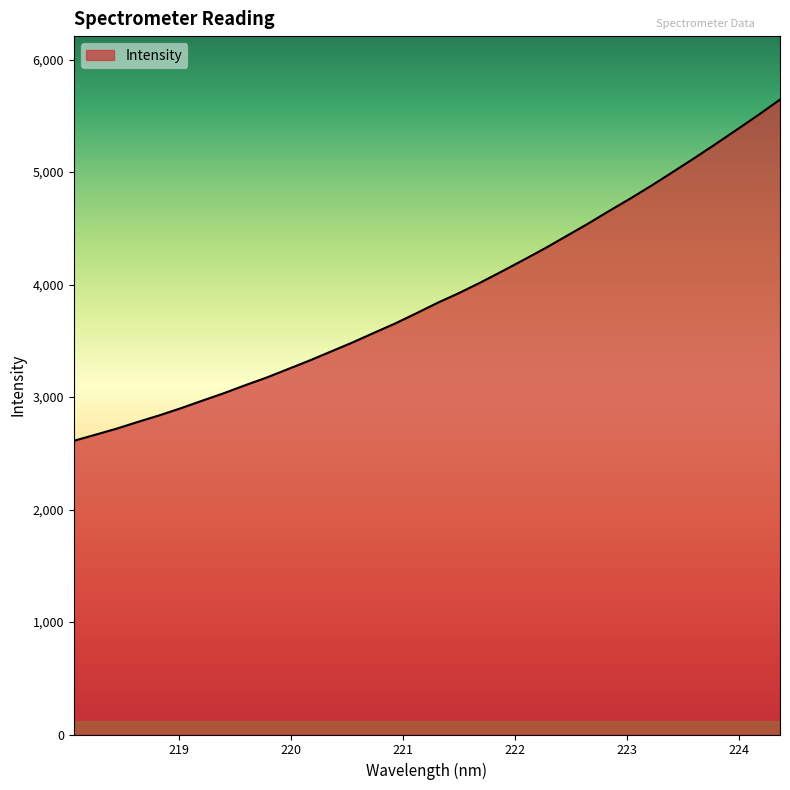

What is the difference between the maximum and minimum values?

3033.5